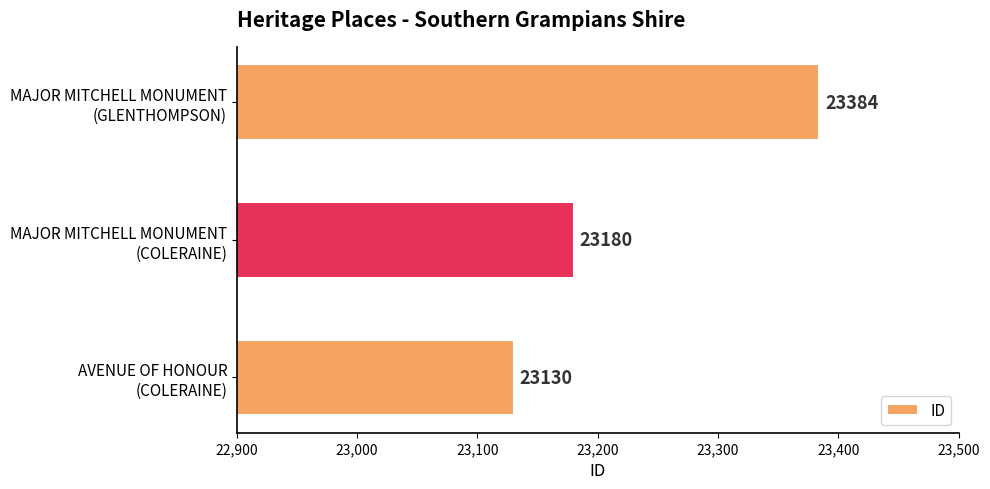

Count the values in the range 23130 to 23384.

3